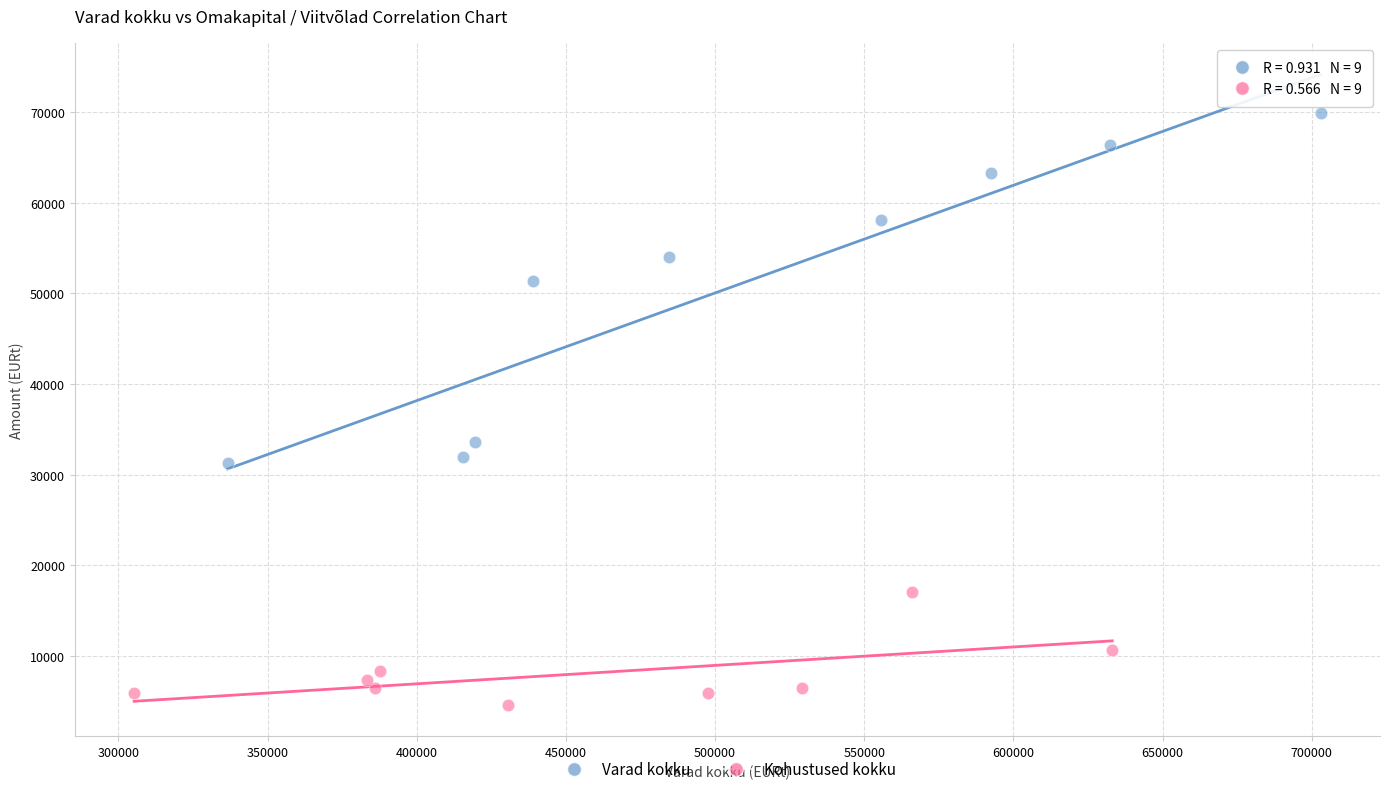

Which series contains the highest Y value?

Varad kokku